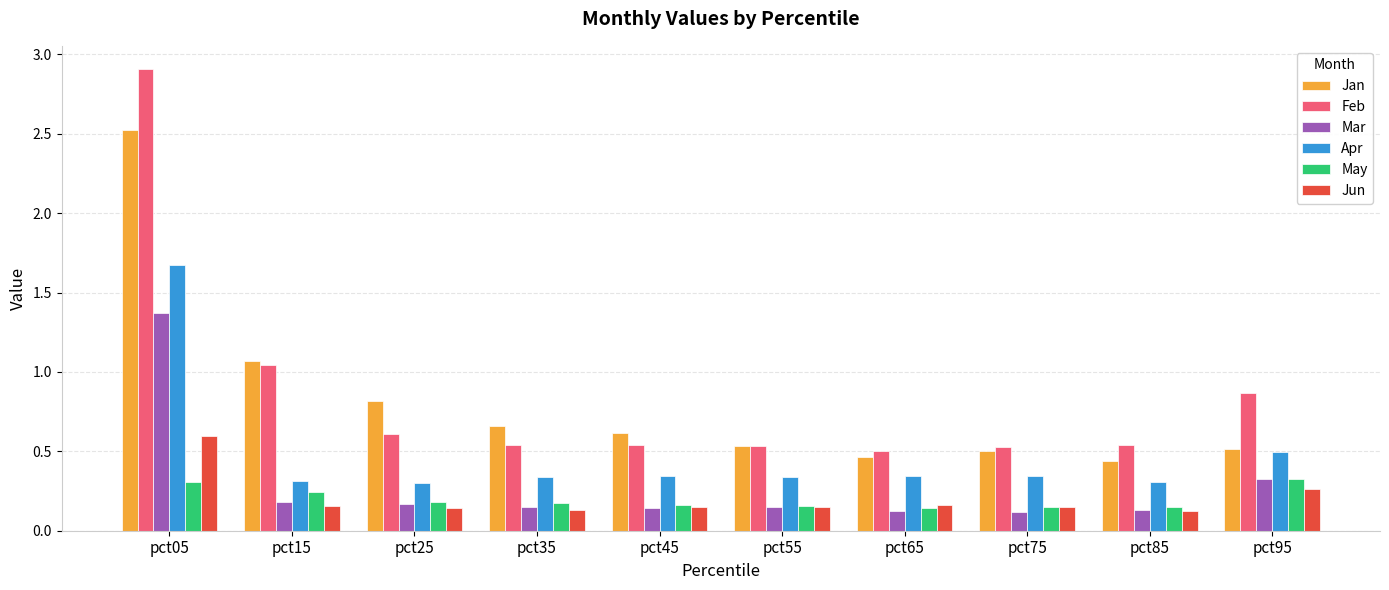

List the series in order of their peak value, lowest first.

May, Jun, Mar, Apr, Jan, Feb